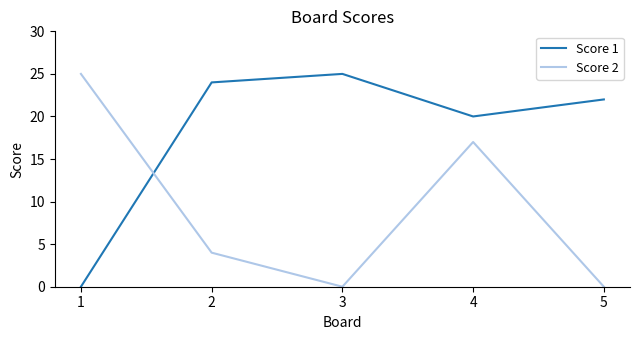

Reading right to left, what are all the values shown in this chart?

Score 1: 22	20	25	24	0
Score 2: 0	17	0	4	25